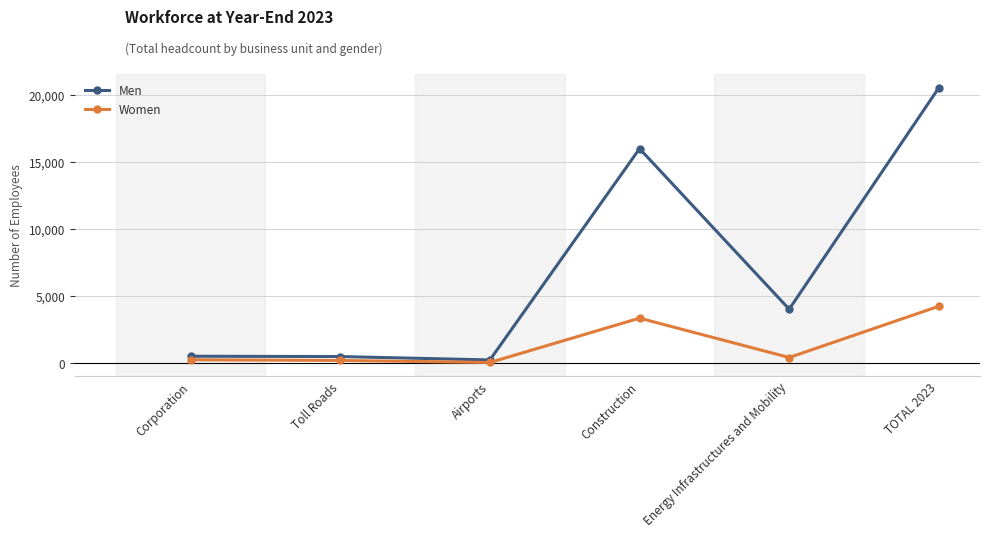

Which series has the largest range (max minus min)?

Men